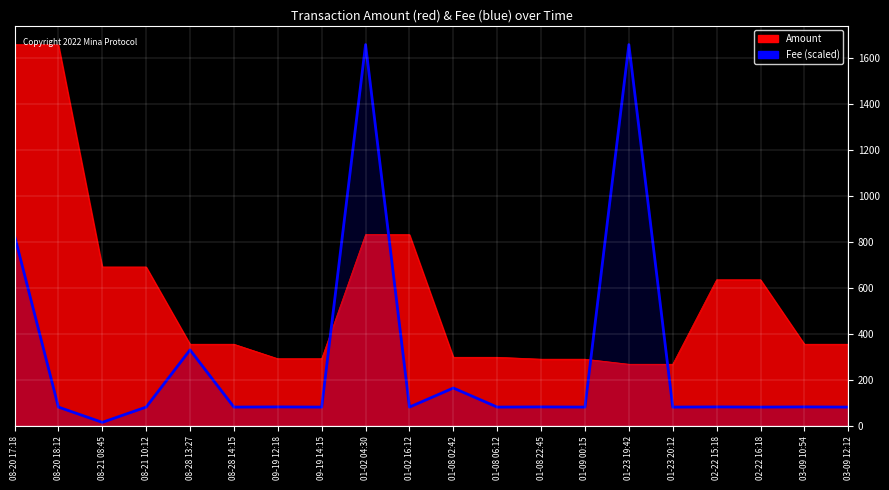

Which label corresponds to the largest value in the chart?

01-02 04:30